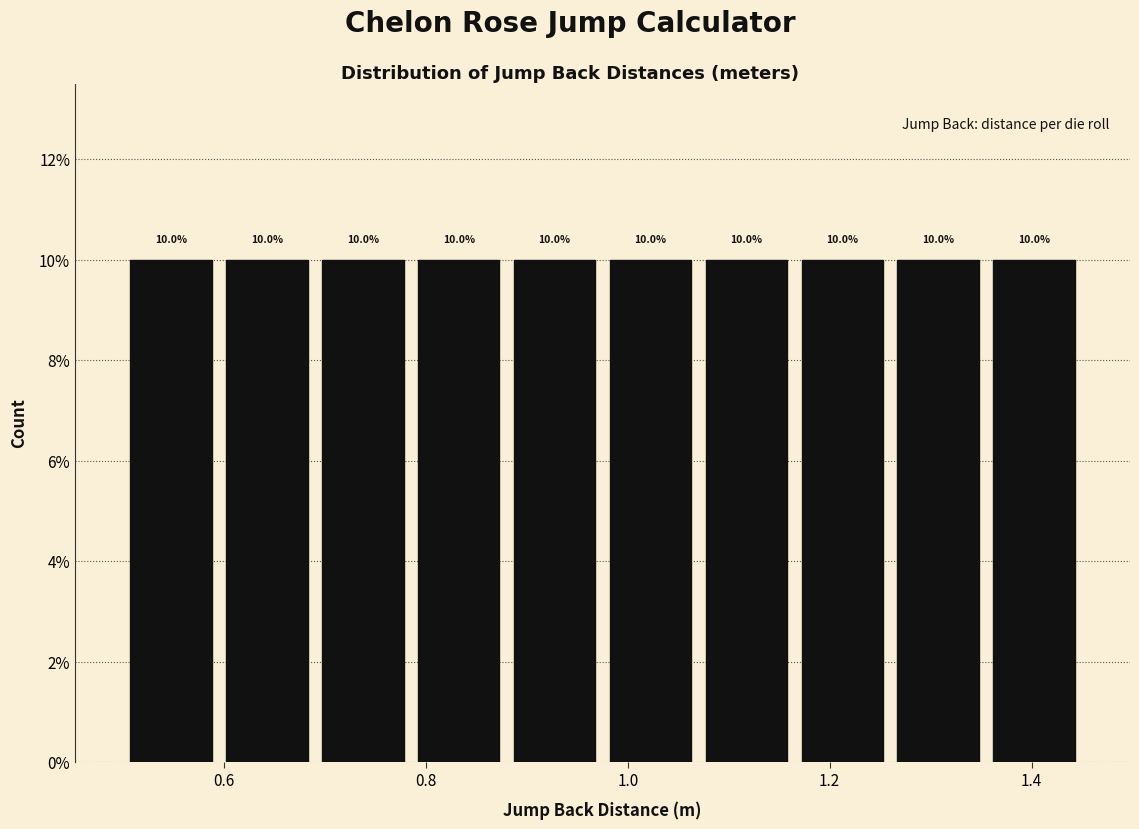

Reading left to right, list every bar in this chart as the range it spans on the x-axis followed by its height. The bar edges are not printed on the chart, so give them approximately, as read against the axis.

0.500 to 0.595: 10.0
0.595 to 0.690: 10.0
0.690 to 0.785: 10.0
0.785 to 0.880: 10.0
0.880 to 0.975: 10.0
0.975 to 1.070: 10.0
1.070 to 1.165: 10.0
1.165 to 1.260: 10.0
1.260 to 1.355: 10.0
1.355 to 1.450: 10.0